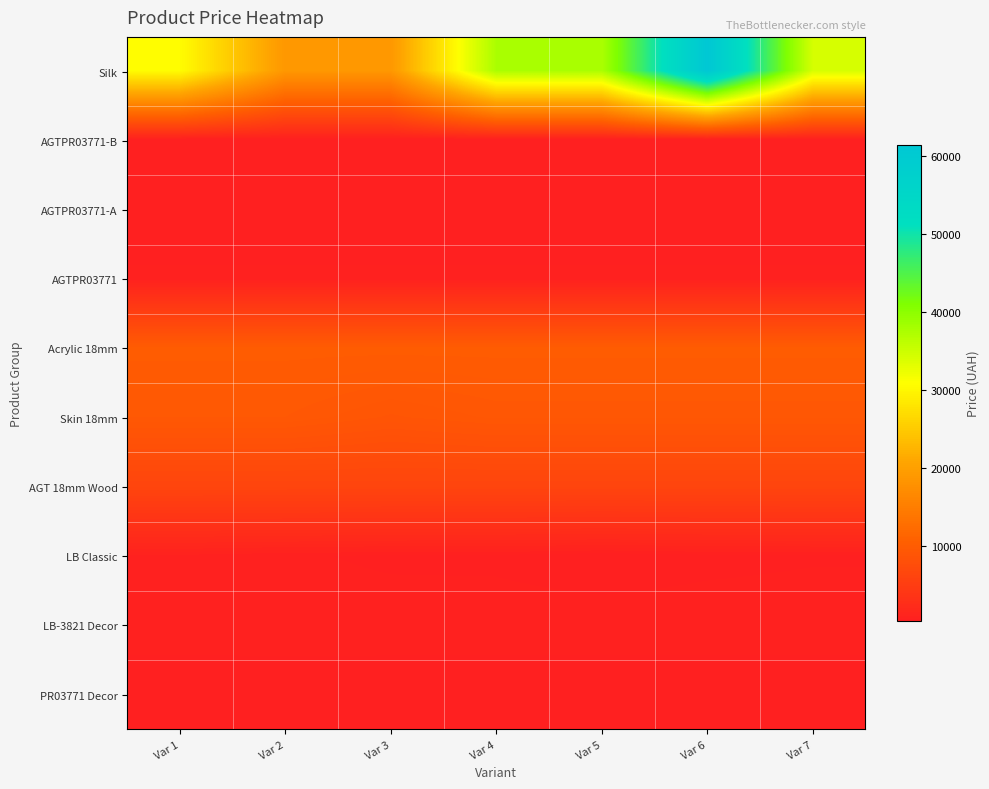

At which category is the sum across all series the highest?

Var 6